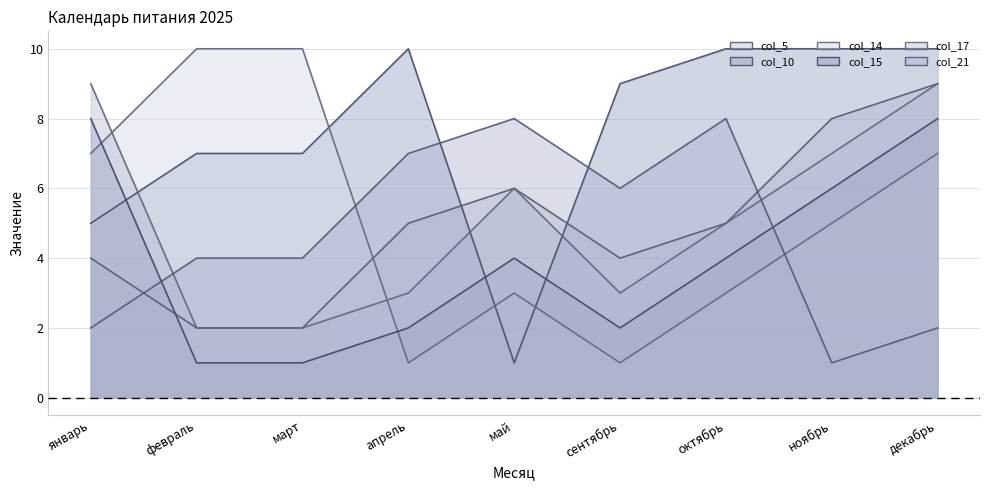

How many values in the col_15_line series exceed 4?

3